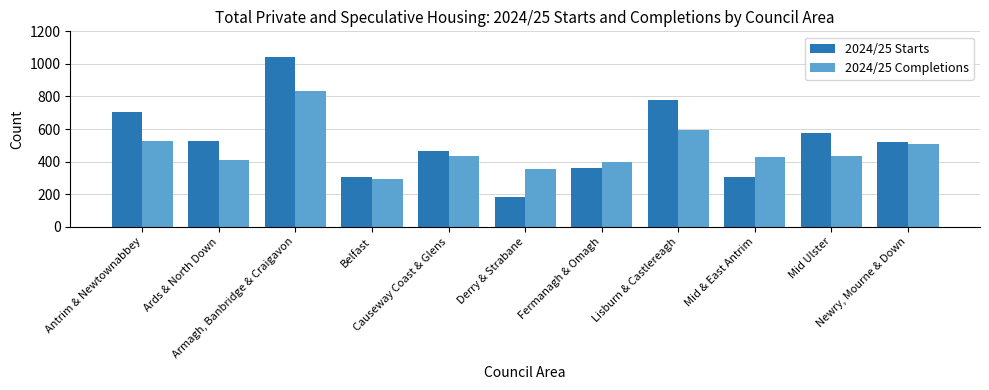

What is the total value across all series at Antrim & Newtownabbey?

1230